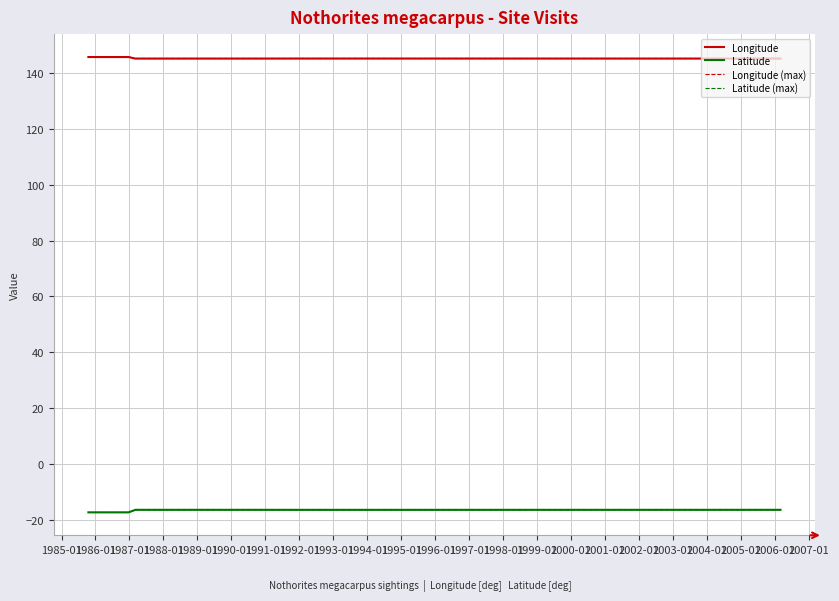

True or false: Latitude and Longitude (max) intersect in this chart.

False